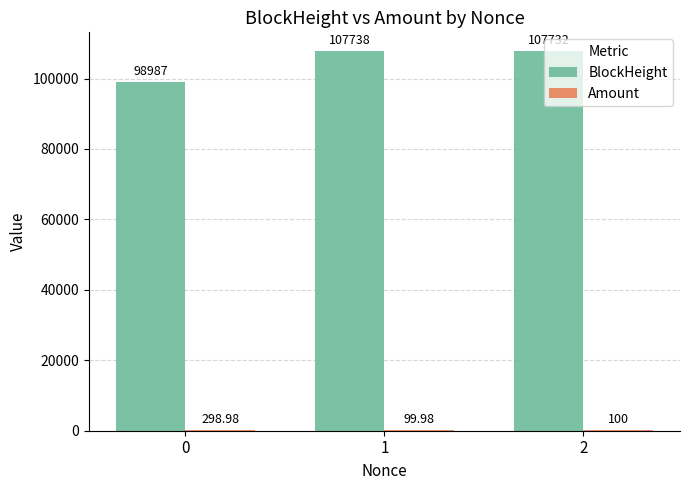

What is the sum of the BlockHeight values at 0 and 2?

206719.0